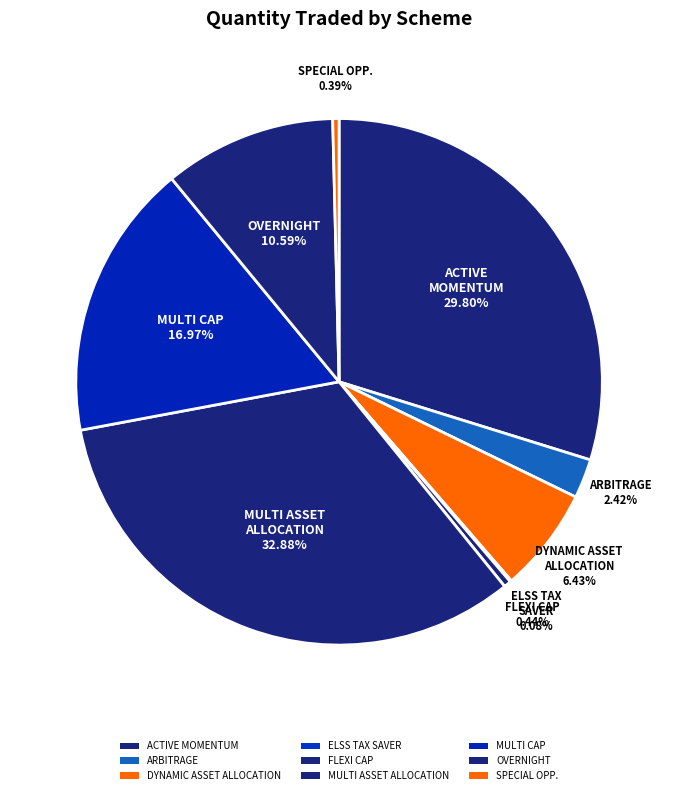

Which category has the biggest portion of the pie?

SAMCO MULTI ASSET ALLOCATION FUND